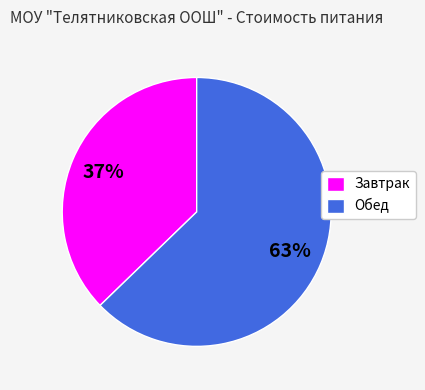

Is it true that Завтрак is 37% of the pie?

True